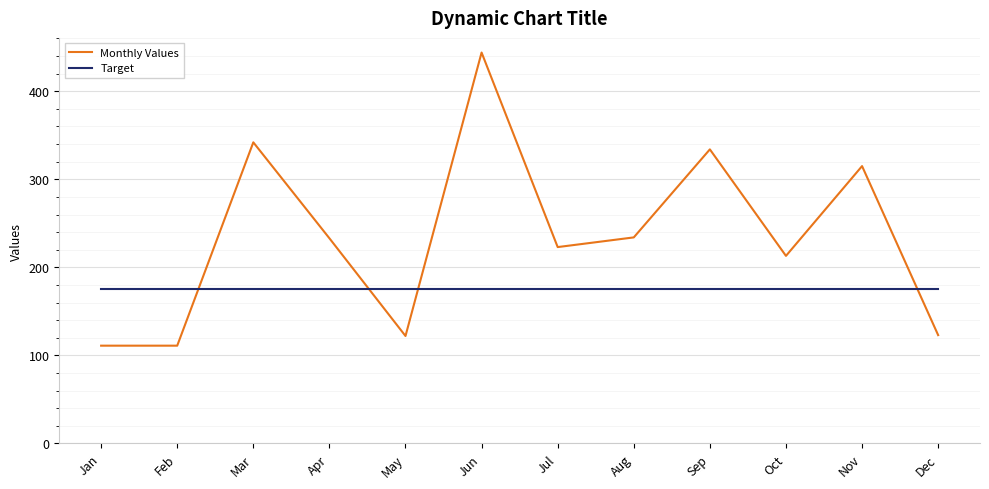

What is the highest value of the Monthly Values series?

444